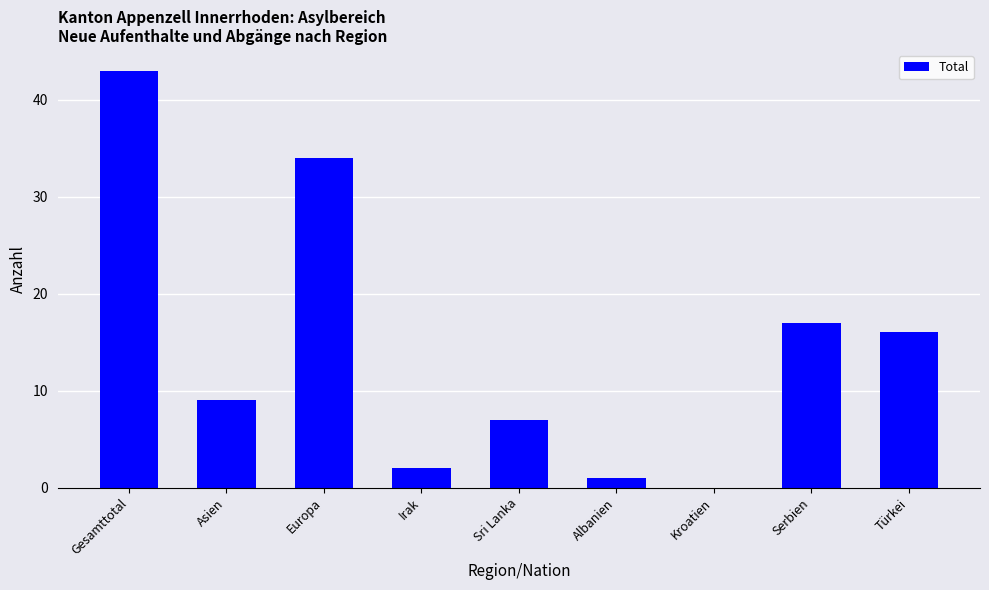

Which label corresponds to the largest value in the chart?

Gesamttotal